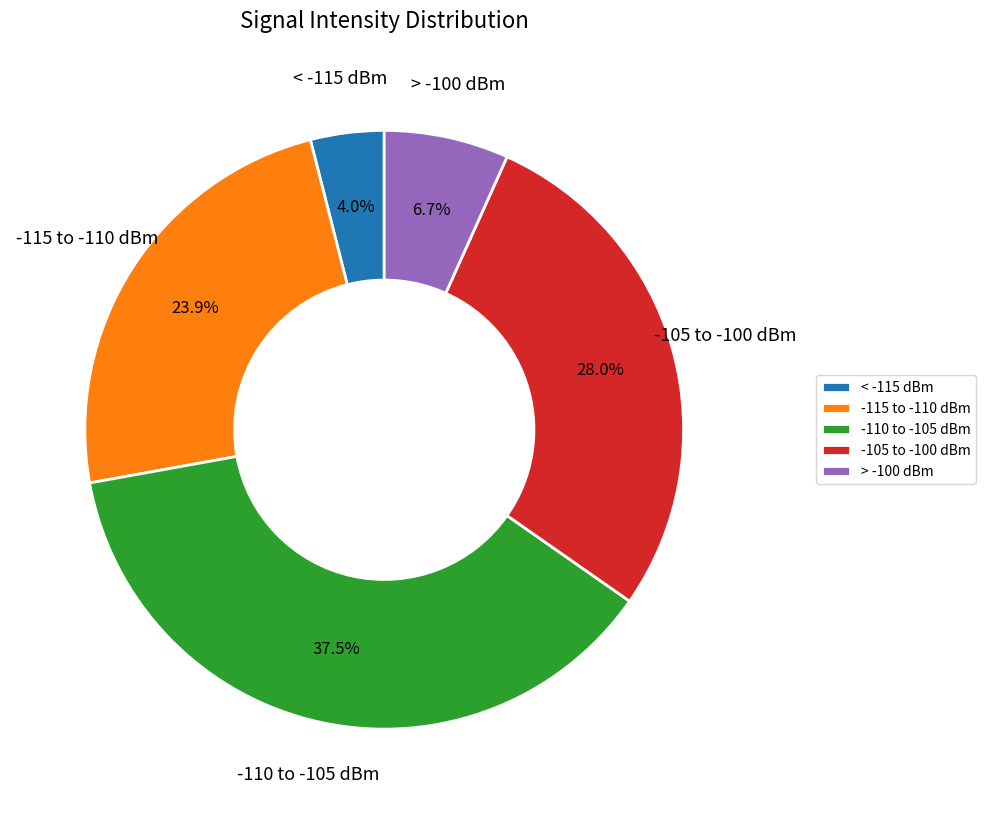

Which category has the smallest portion of the pie?

< -115 dBm